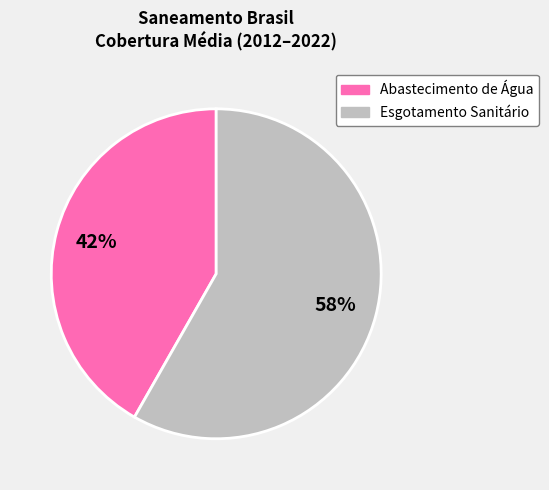

How many slices are in this pie chart?

2